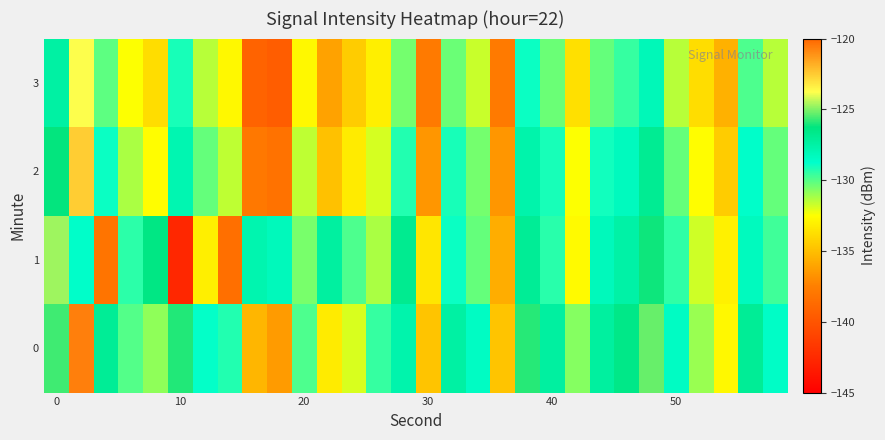

What is the smallest value displayed?

-142.7